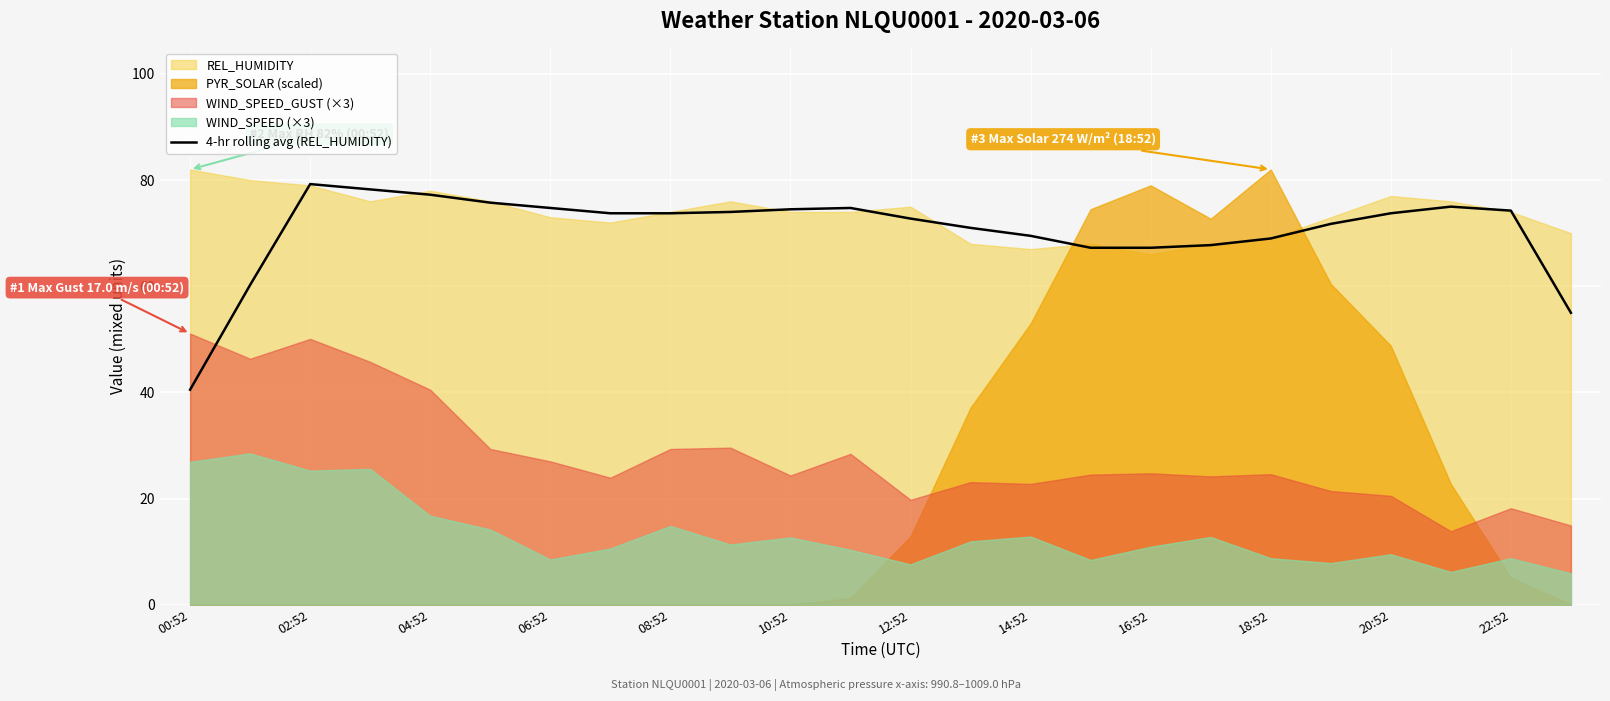

At which label does 4-hr rolling avg (REL_HUMIDITY) reach its minimum?

00:52